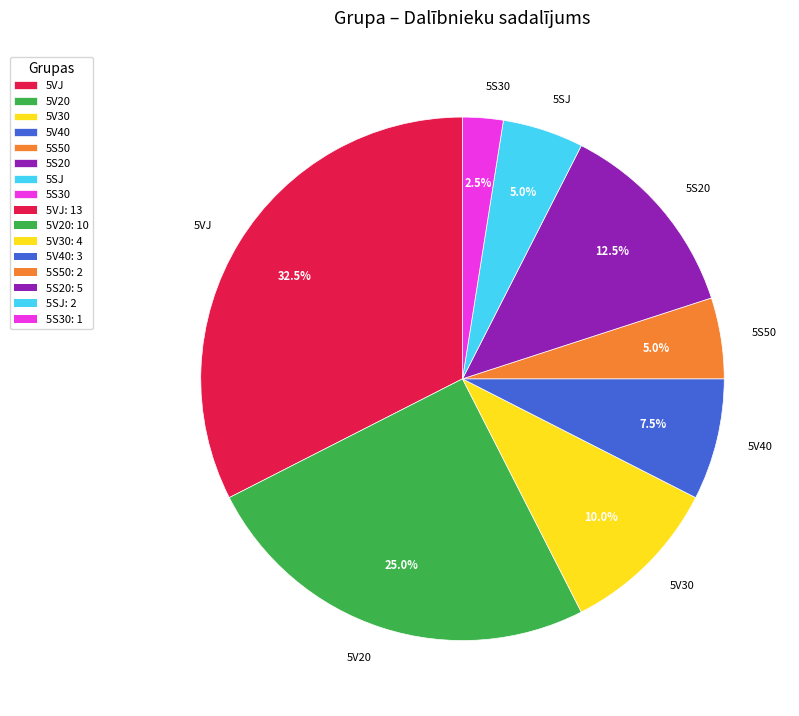

Combined, do 5V30 and 5V40 account for over 50%?

No